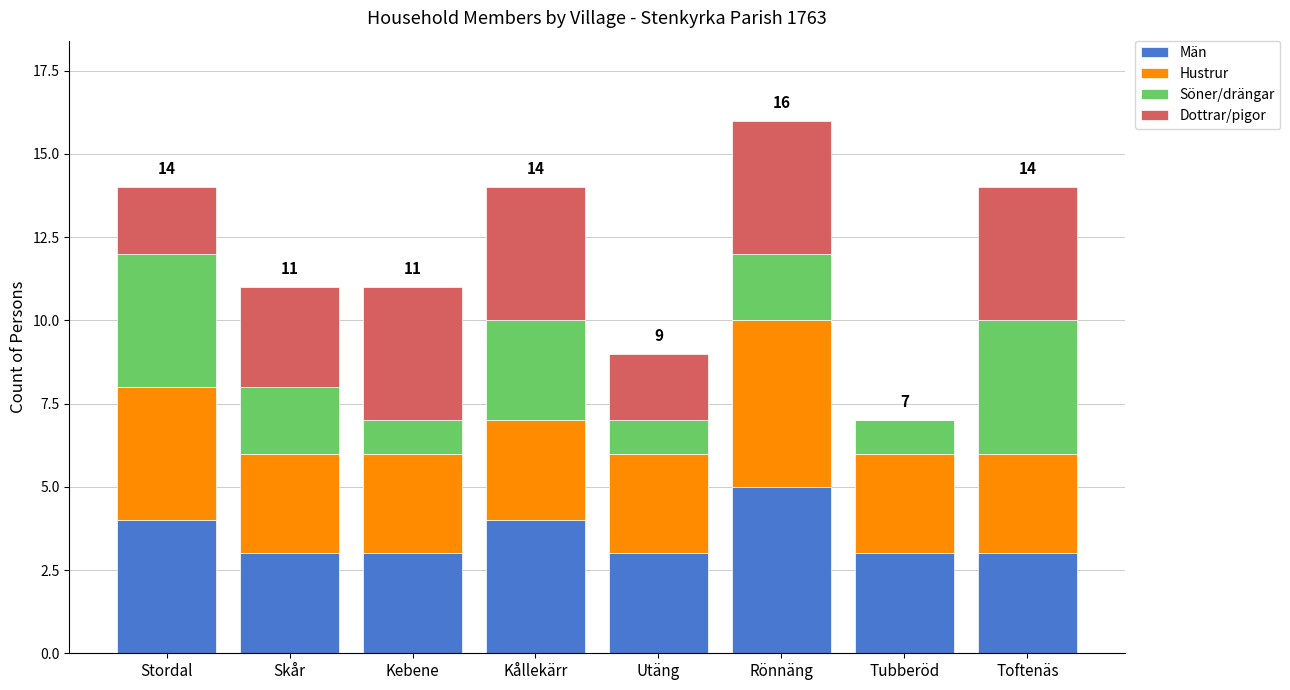

What is the sum of the Män values at Skår and Utäng?

6